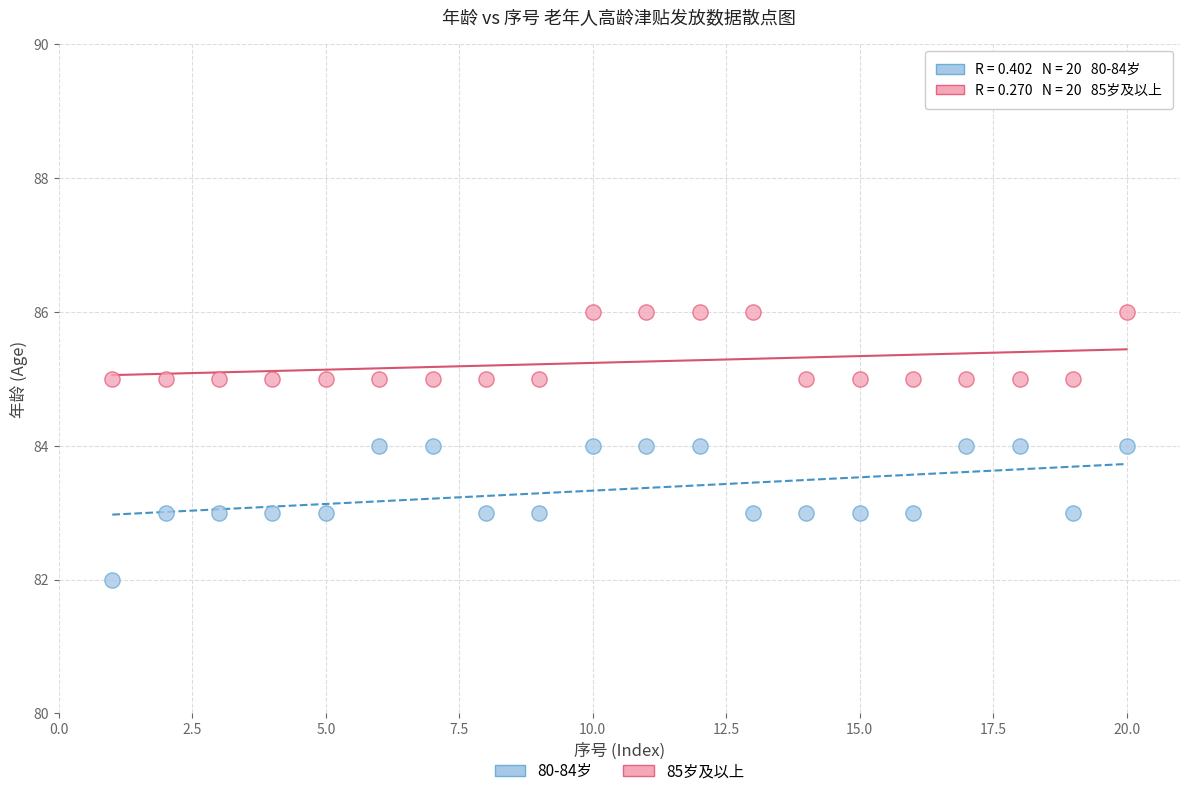

Which series has the widest spread of Y values?

80-84岁